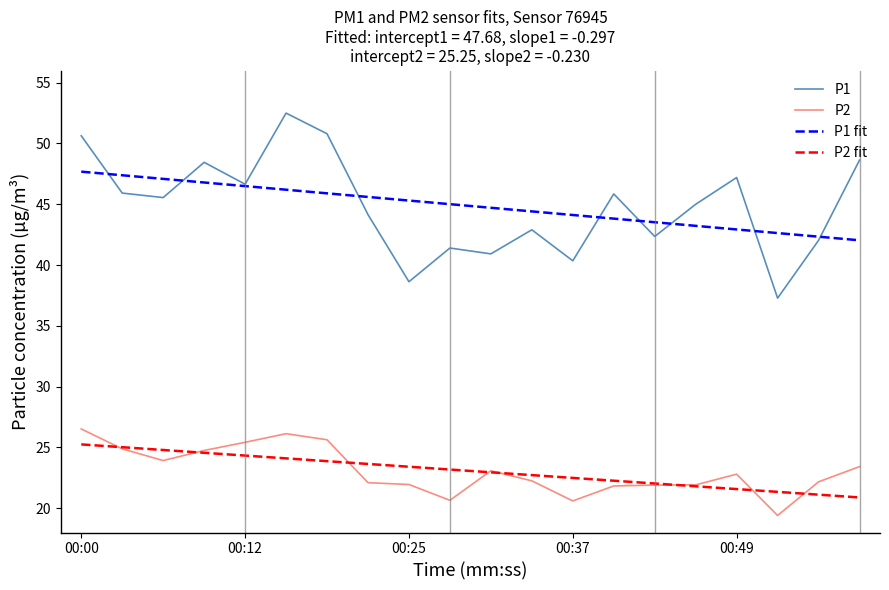

Which series has the largest range (max minus min)?

P1